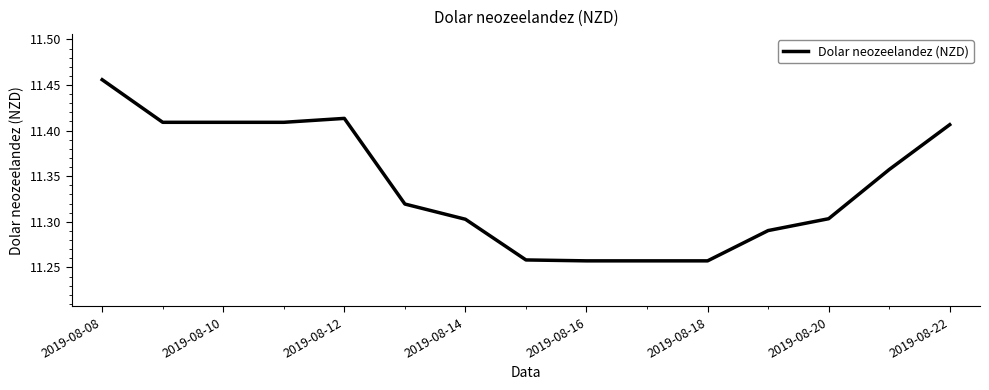

What is the difference between the maximum and minimum values?

0.2